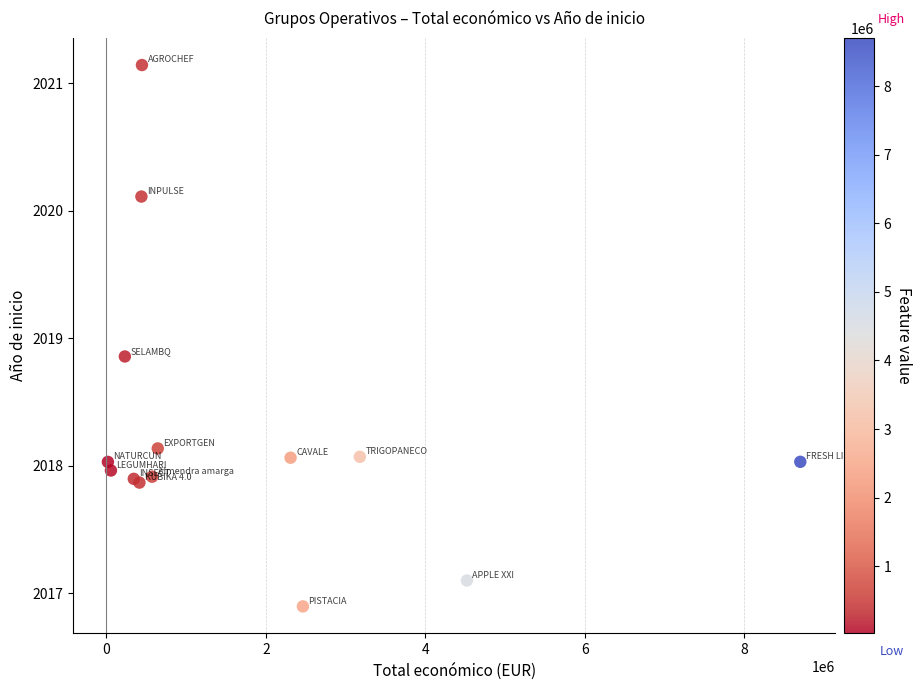

What Y value in the scatter plot is closest to 2019?

2018.9